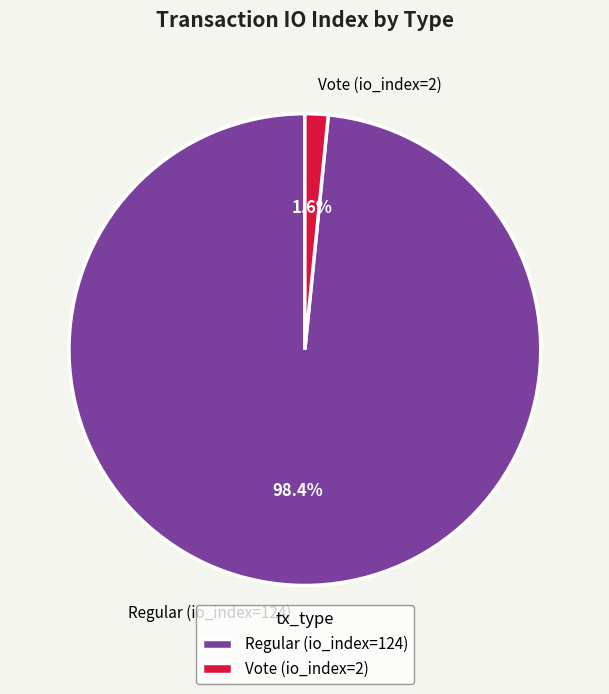

True or false: Regular (io_index=124) accounts for 98% of the total.

True